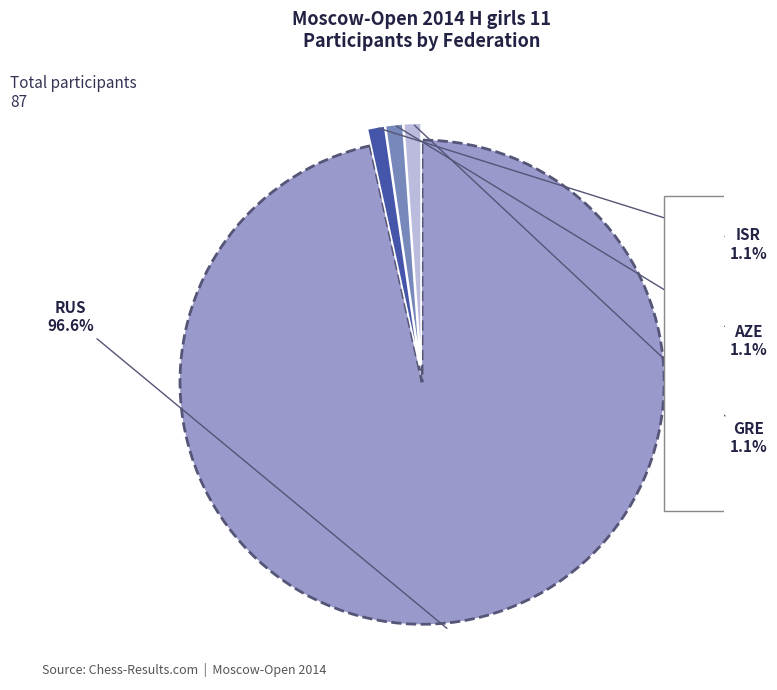

Which category has the biggest portion of the pie?

RUS